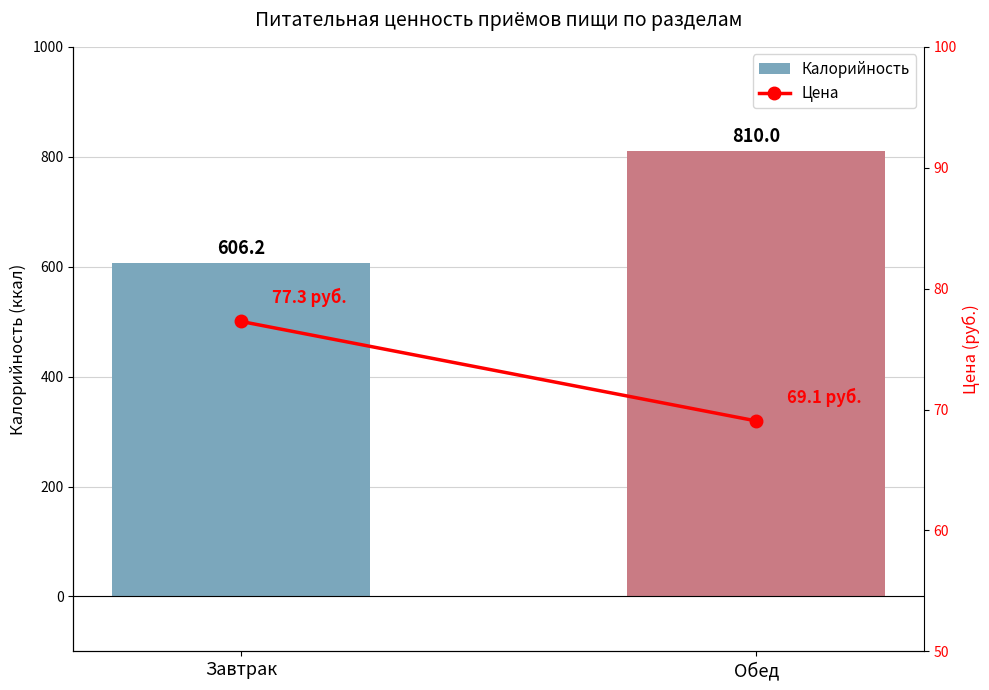

At which category is the sum across all series the highest?

Обед